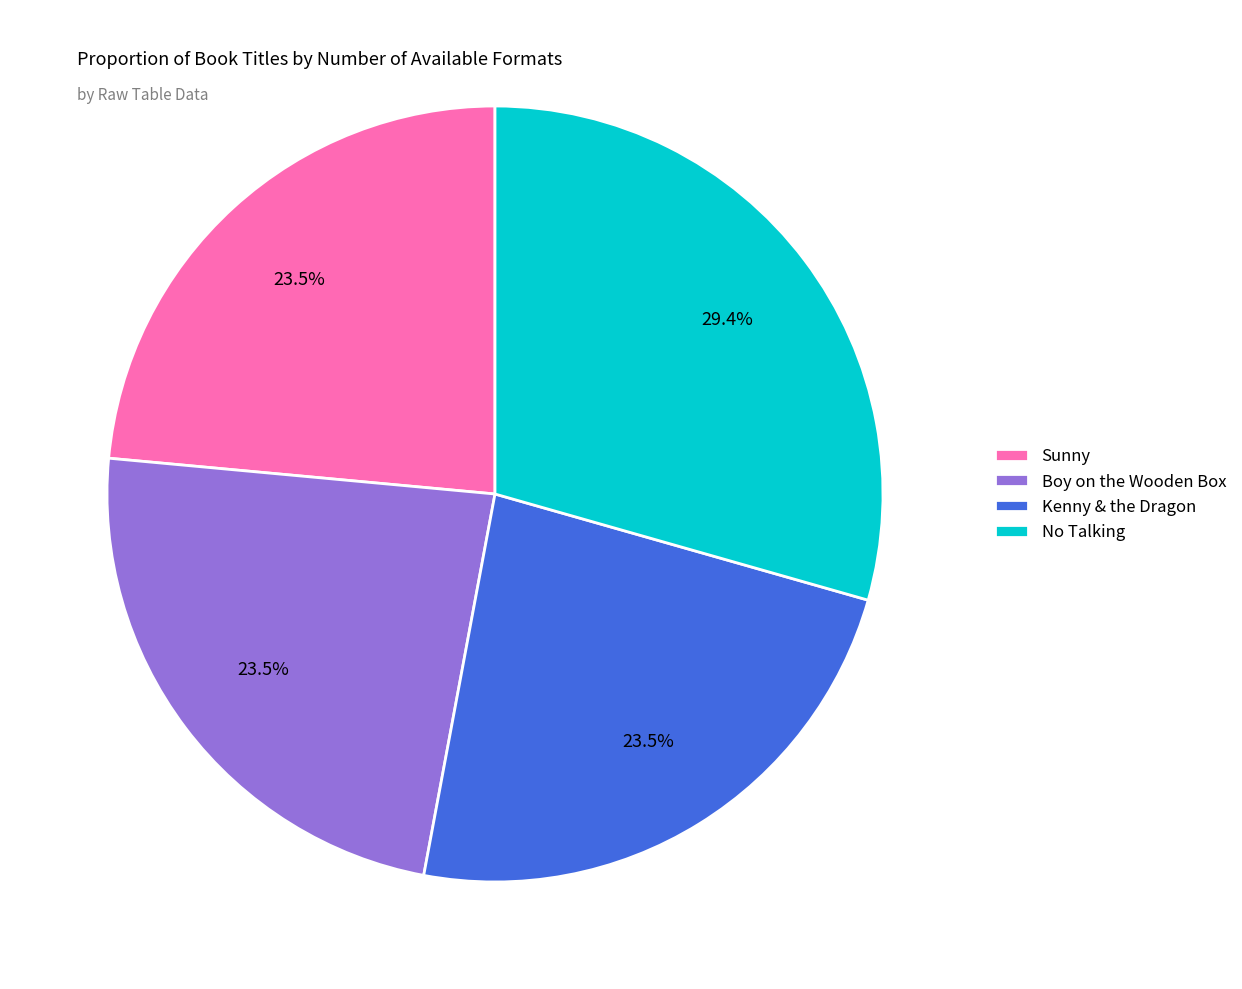

How many segments does this pie chart have?

4